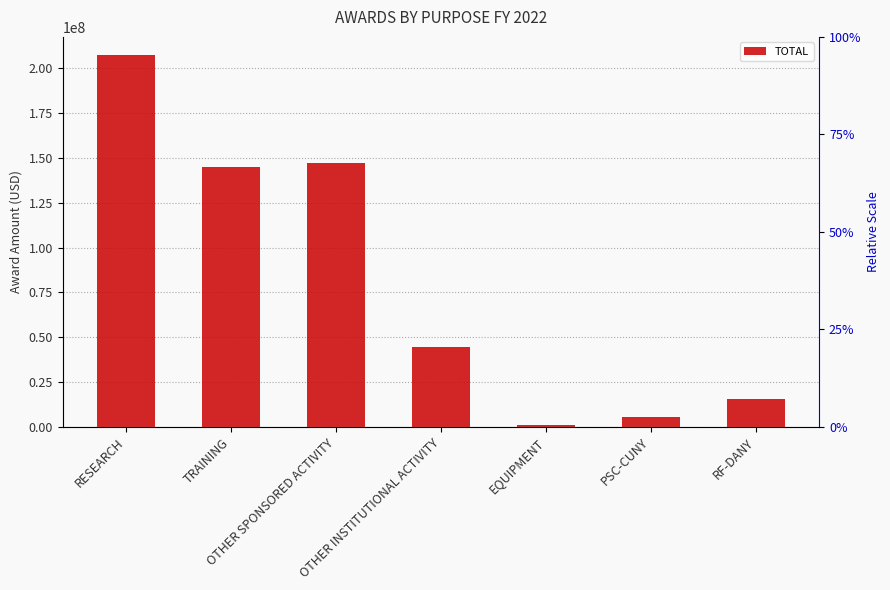

At which category does the chart reach its peak across all series?

RESEARCH